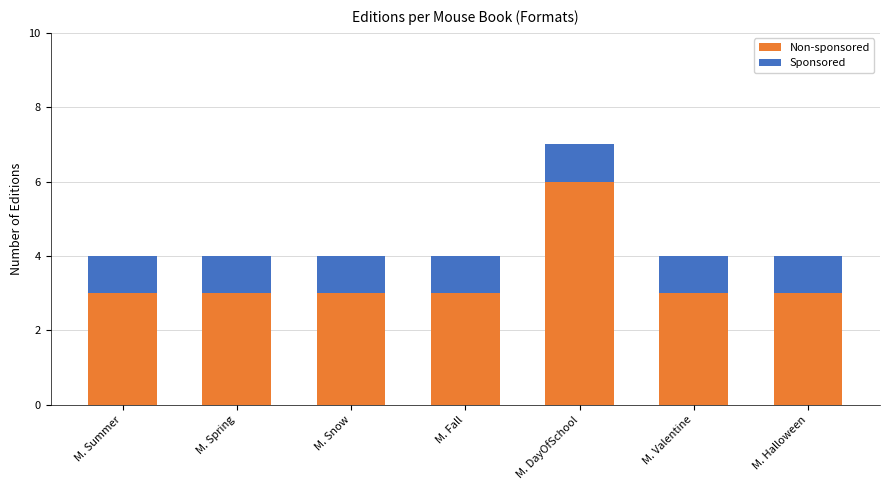

True or false: Non-sponsored has a value of 10 at M. DayOfSchool.

False